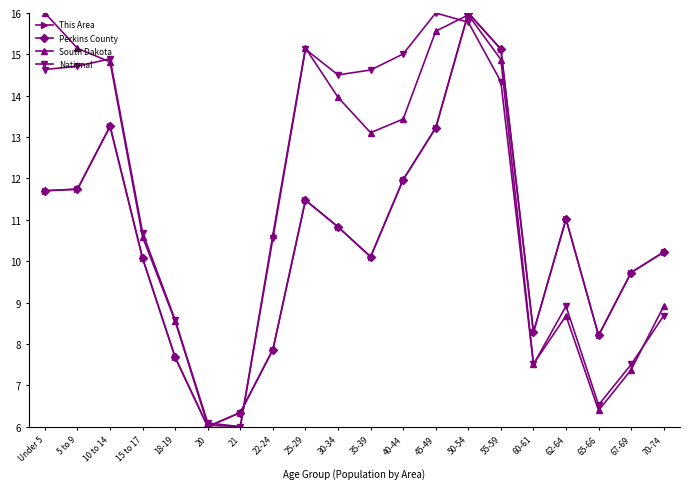

Is this an area chart (filled region under the line)?

No